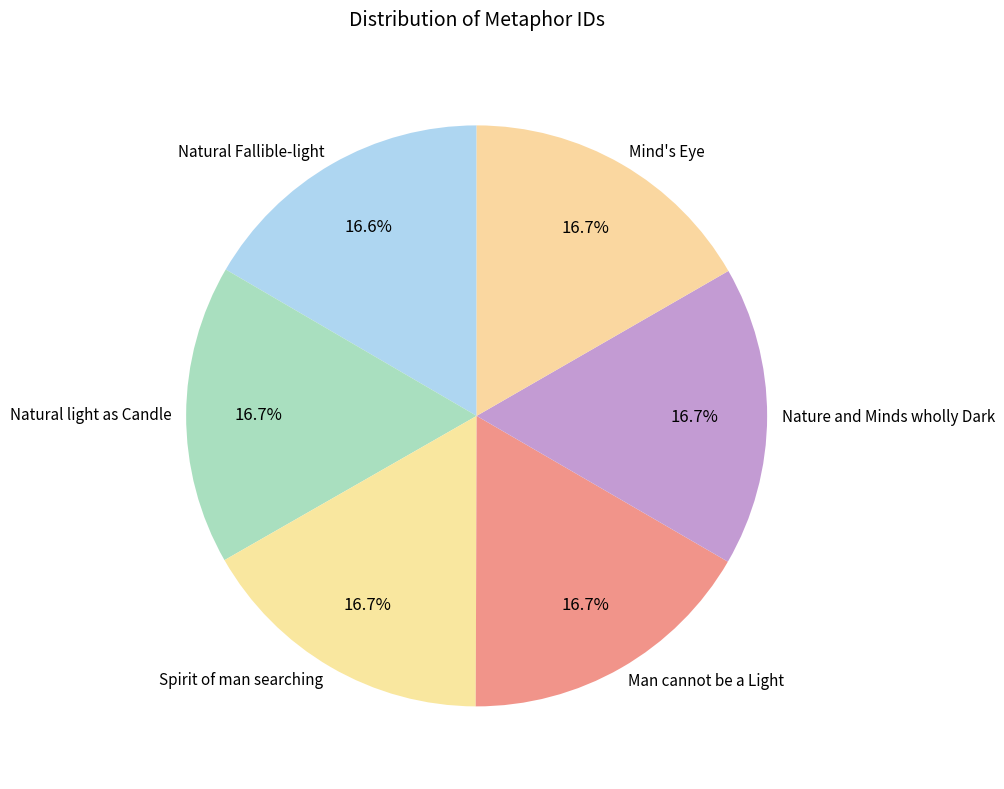

What is the total percentage of Natural light as Candle and Spirit of man searching?

33.4%